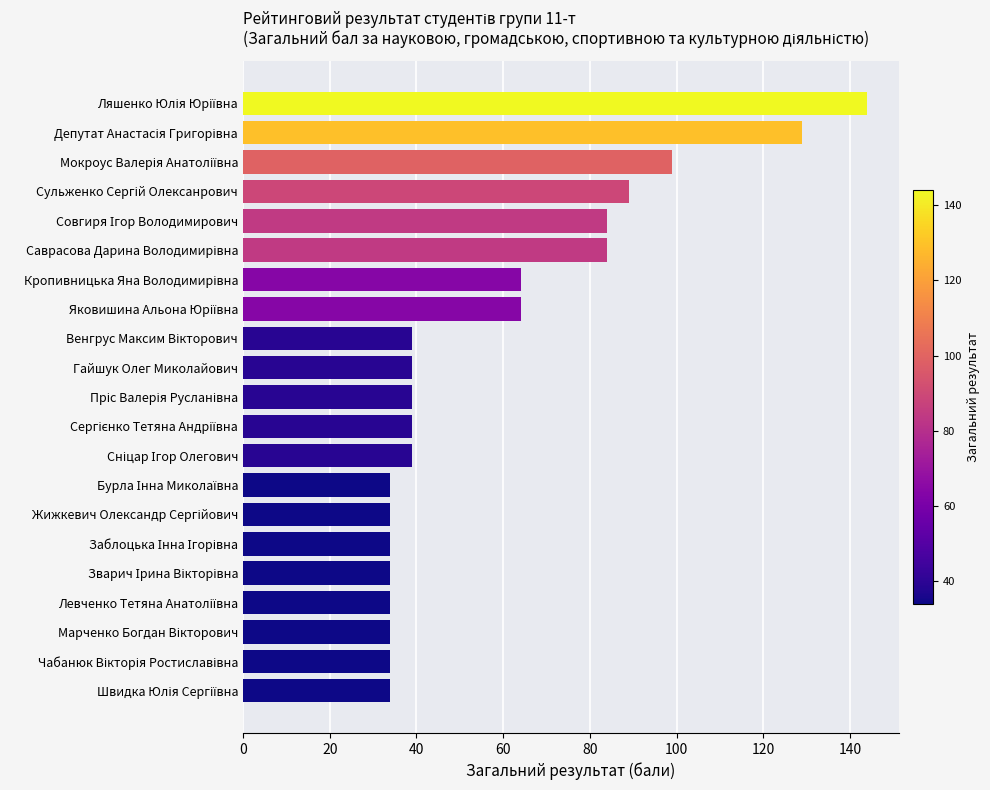

How many data points does each series have?

21